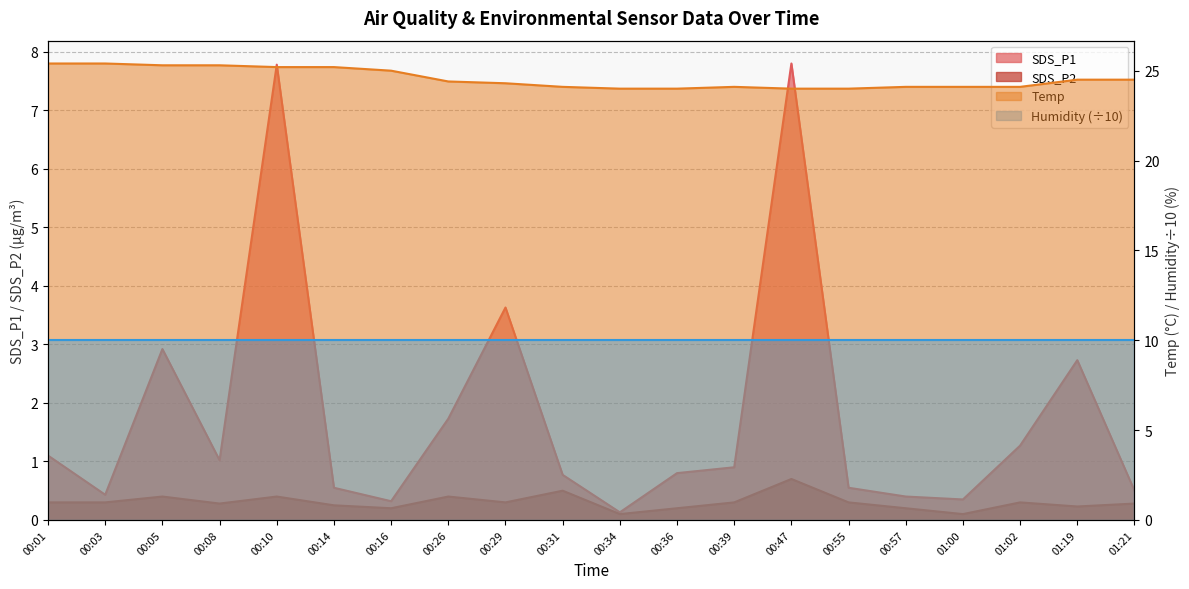

In SDS_P1, how many points are higher than both neighbors (excluding endpoints)?

5